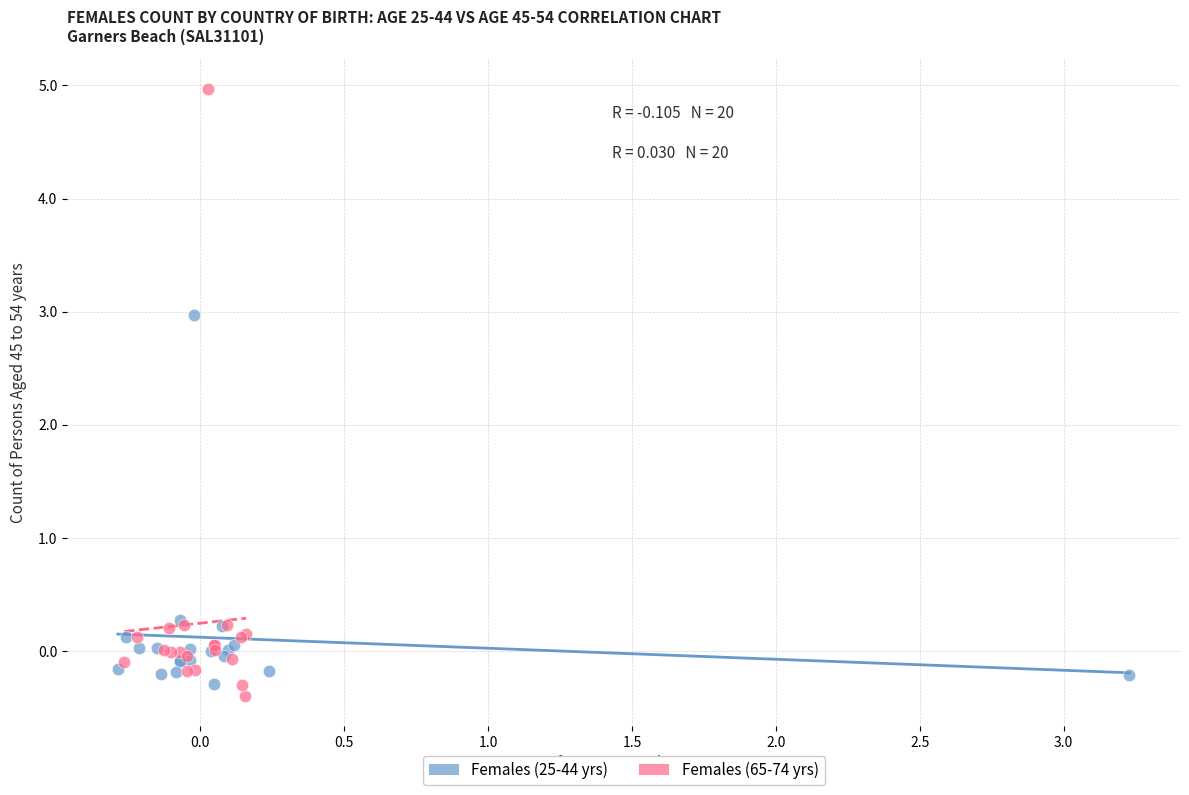

Which series contains the lowest Y value?

Females (65-74 yrs)